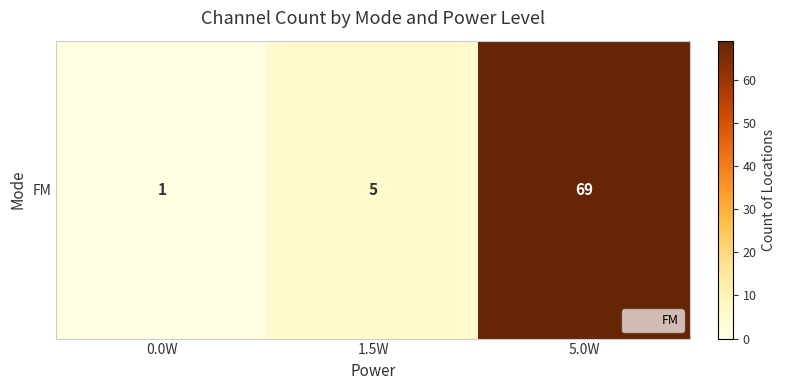

At which category does the chart reach its peak across all series?

5.0W